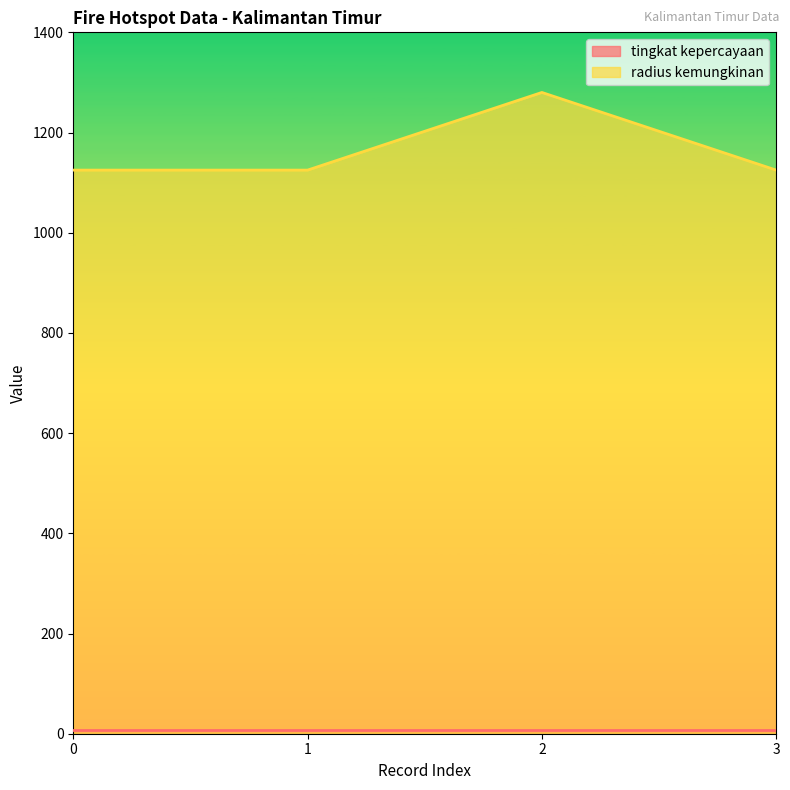

True or false: radius kemungkinan has a value of 763 at 0.

False